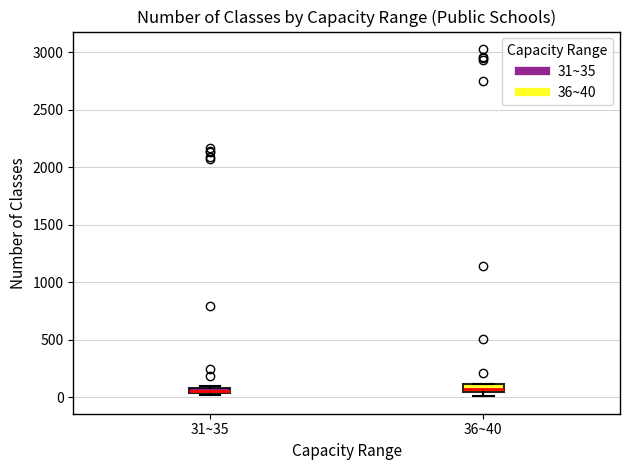

Where is the upper edge of the box for 31~35 on the y-axis? The values are not printed on the chart, so give them approximately, as read against the axis.

100